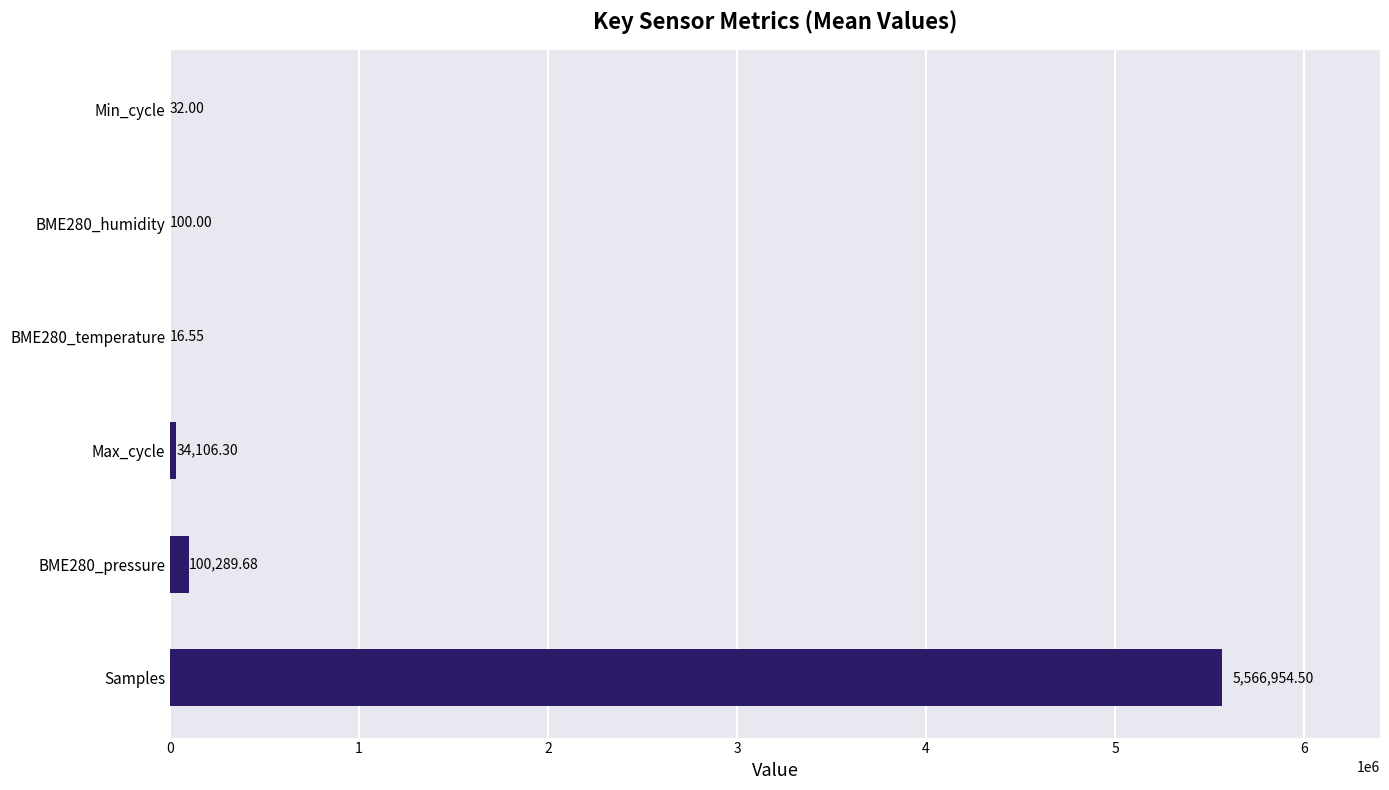

Count the number of categories in the chart.

6